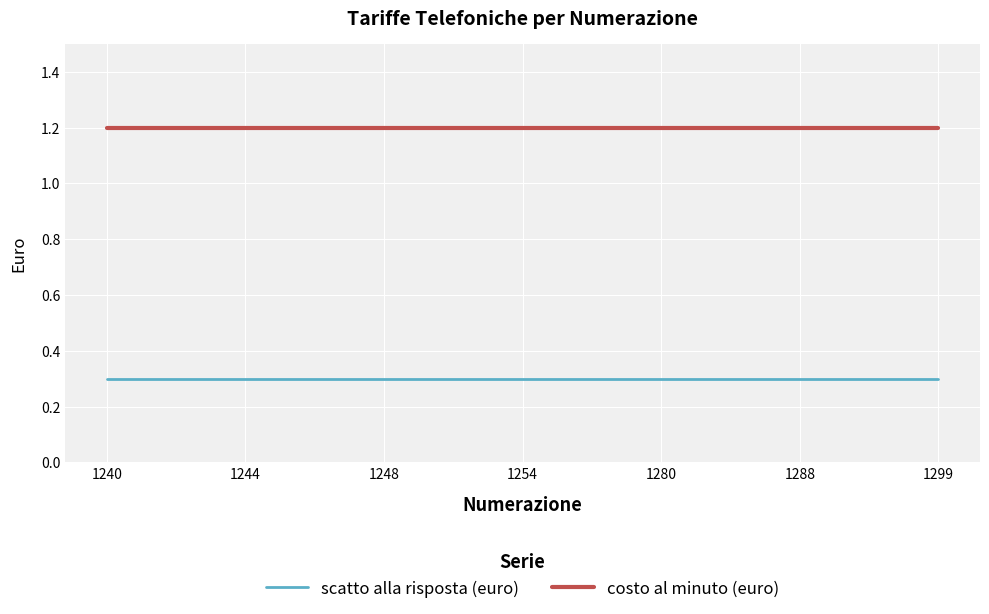

What is the greatest value displayed?

1.2